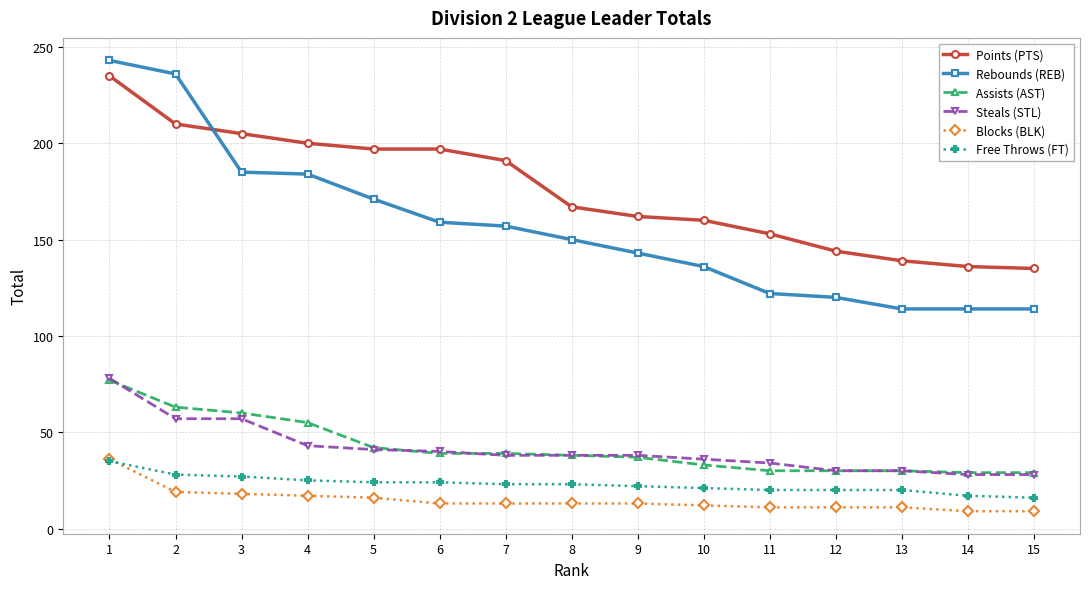

What are all the series names shown in the legend?

Points (PTS), Rebounds (REB), Assists (AST), Steals (STL), Blocks (BLK), Free Throws (FT)